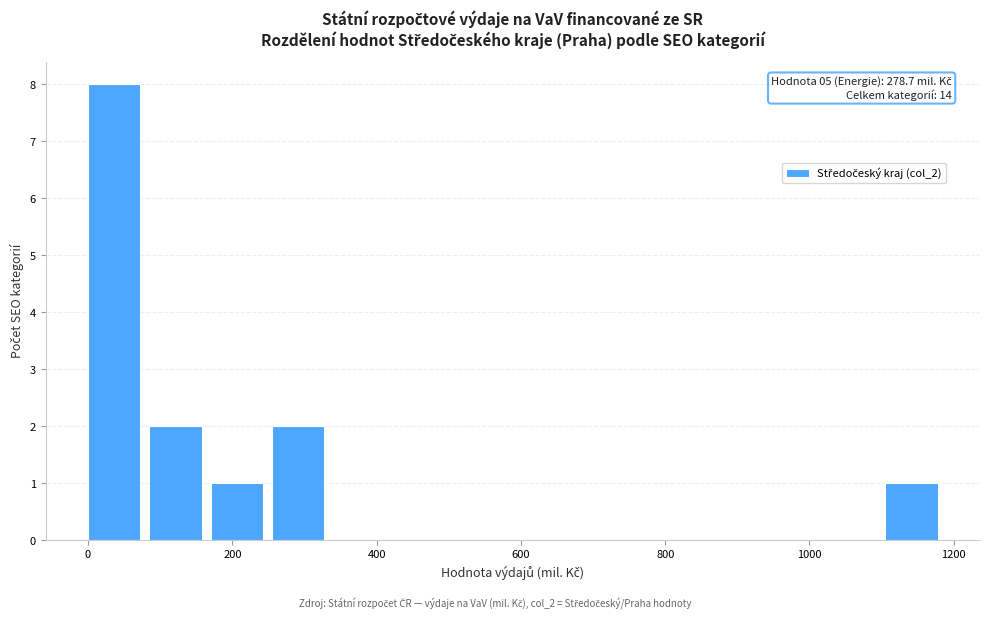

Which range on the x-axis has the tallest bar?

0 to 80